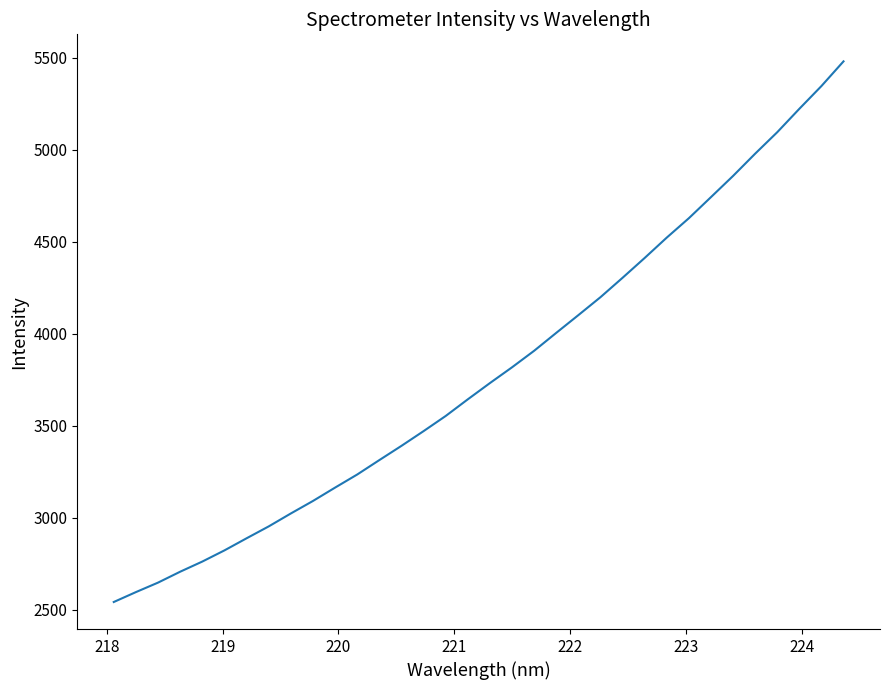

What is the minimum value shown in the chart?

2541.4